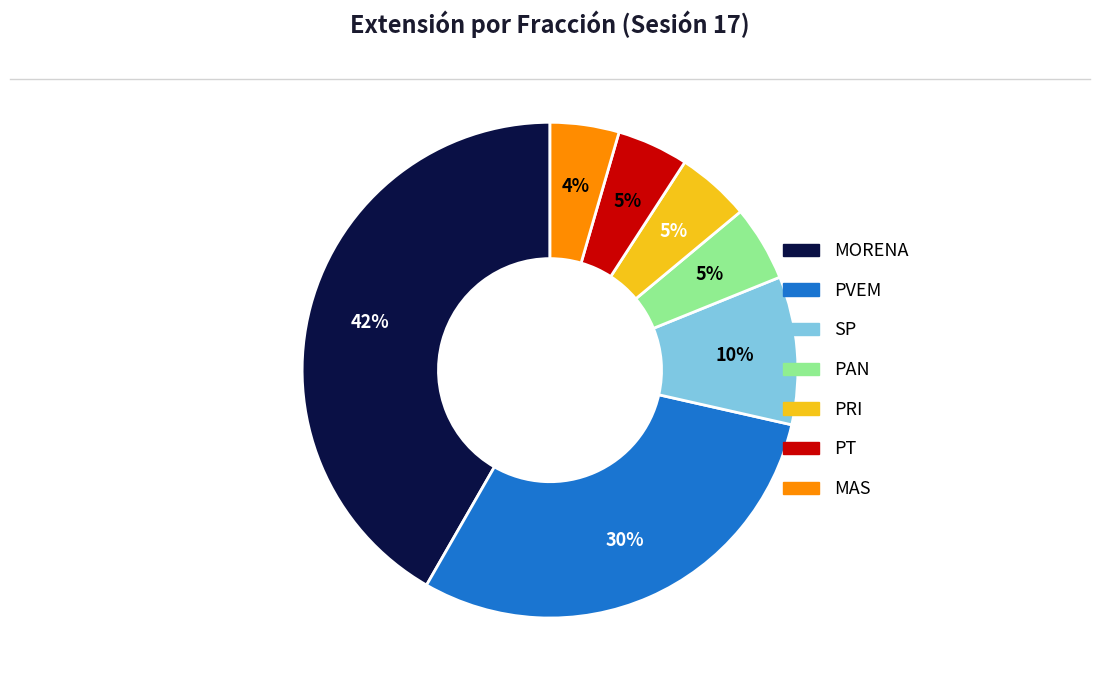

What is the largest slice in the pie chart?

MORENA